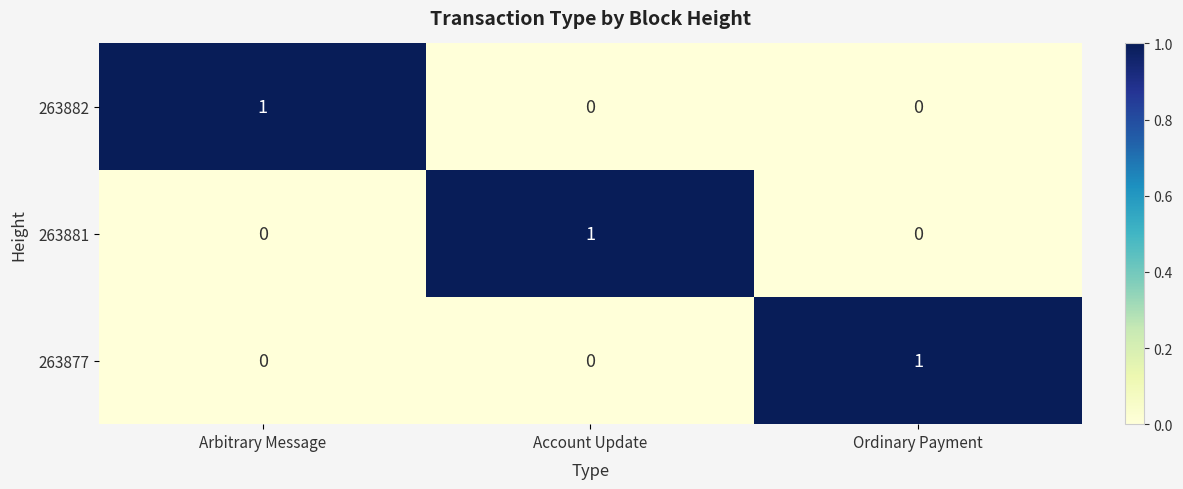

The value of 263882 at Arbitrary Message is 0. True or false?

False